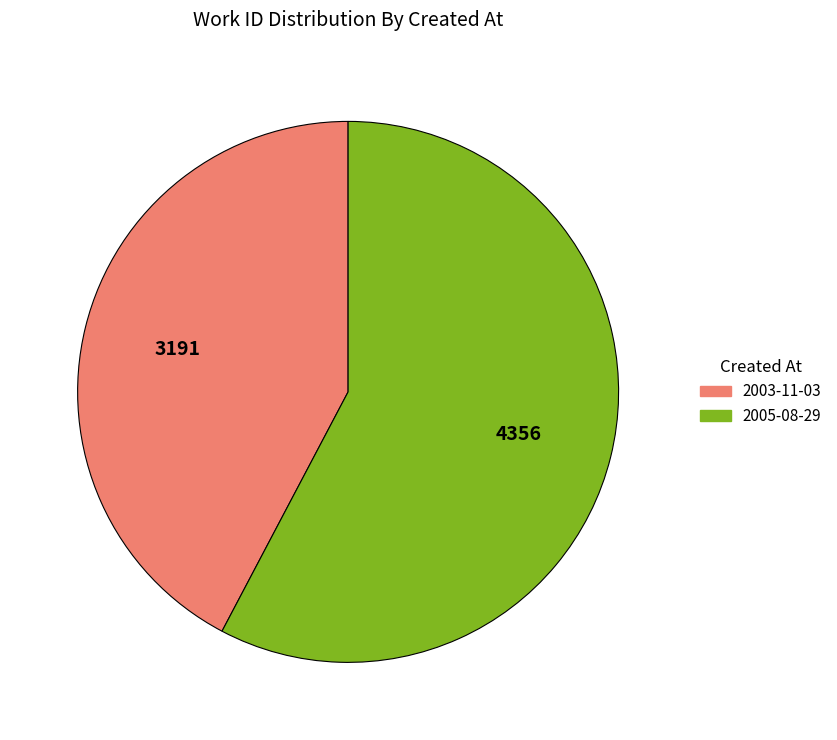

Approximately how many times larger is the value at 2005-08-29 compared to 2003-11-03?

1.4